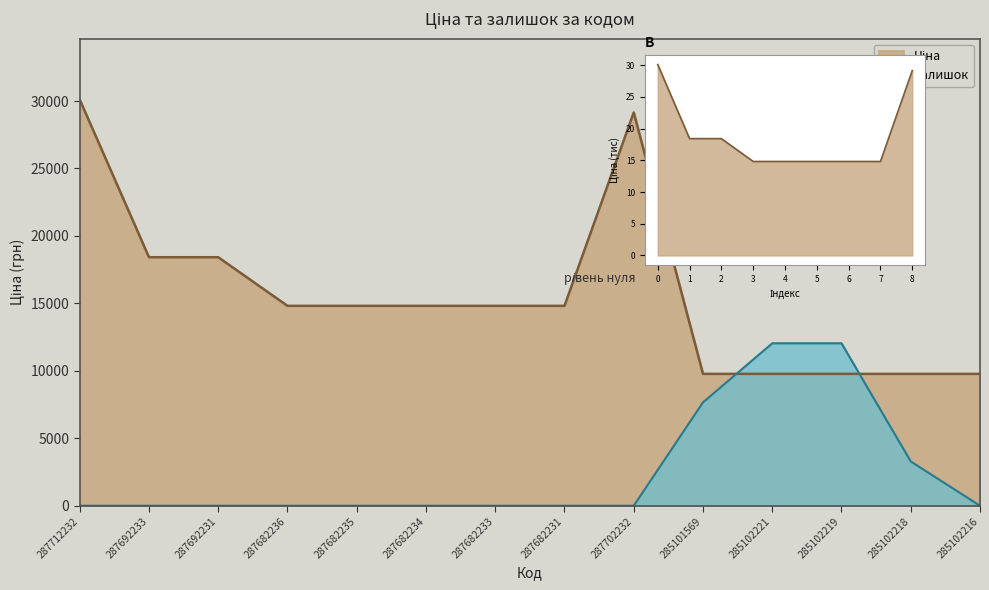

How many intersections are there between Ціна and Залишок?

2